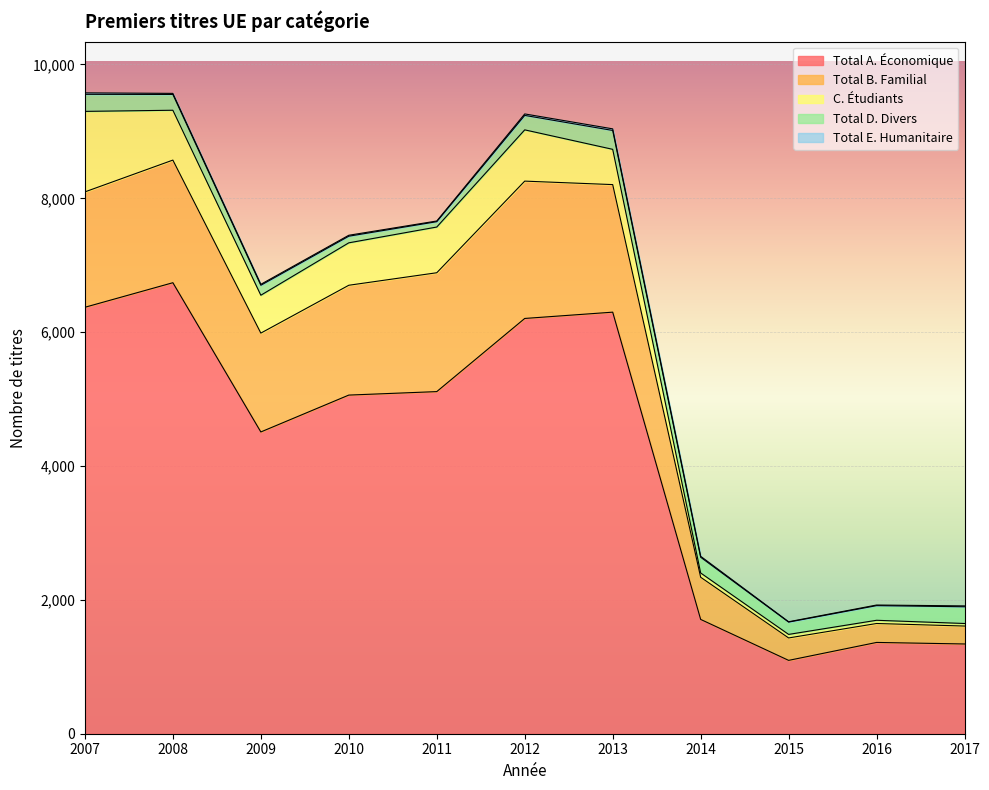

True or false: Total A. Économique has a value of 1096 at 2015.

True